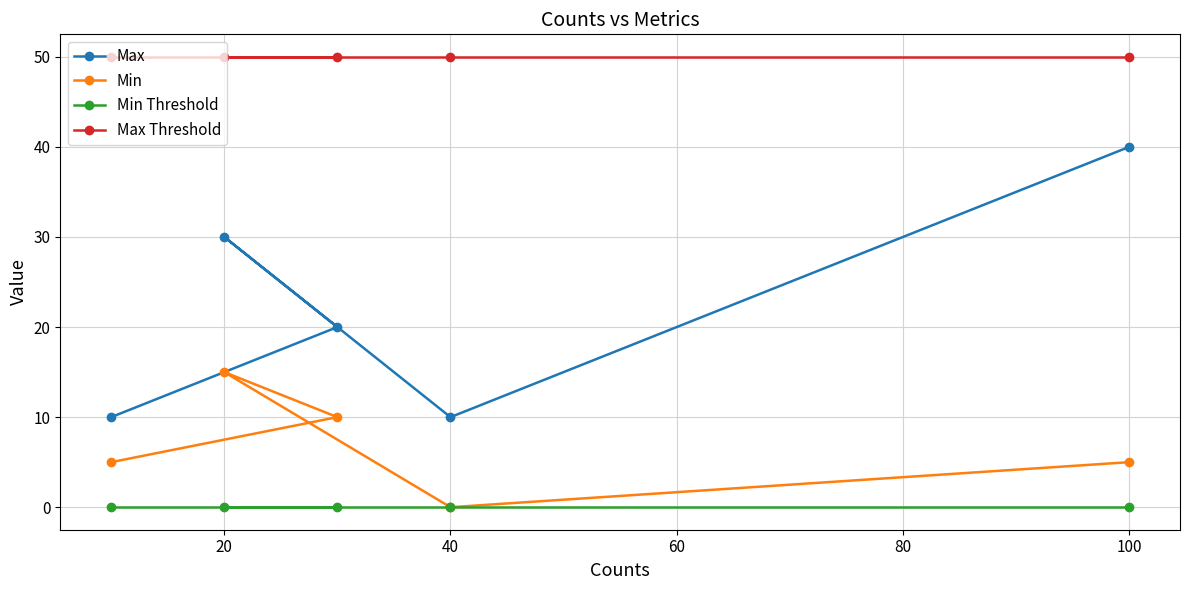

What is the greatest value displayed?

50